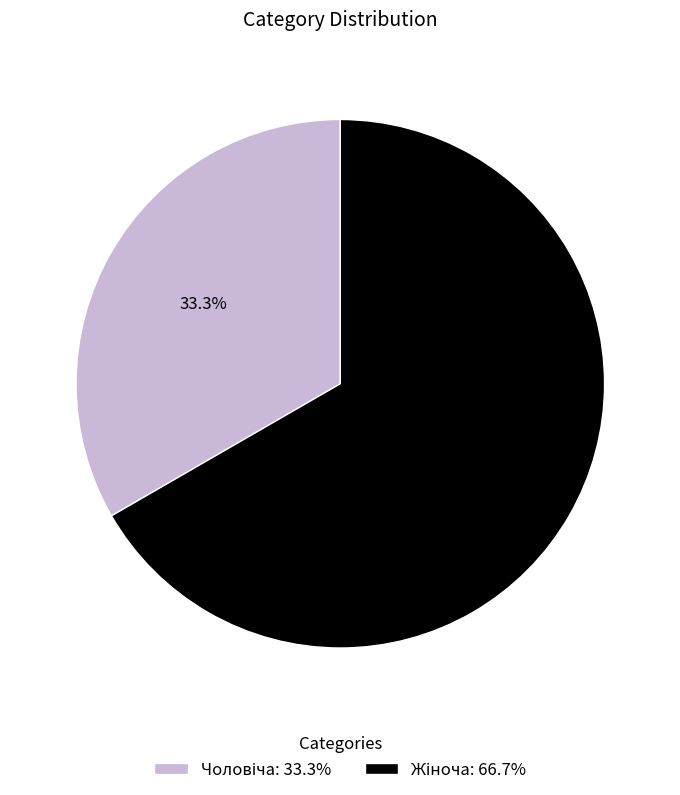

Count the number of slices in the pie.

2